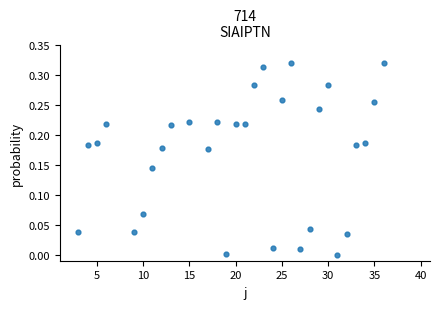

What is the range of X values (max minus min)?

33.0